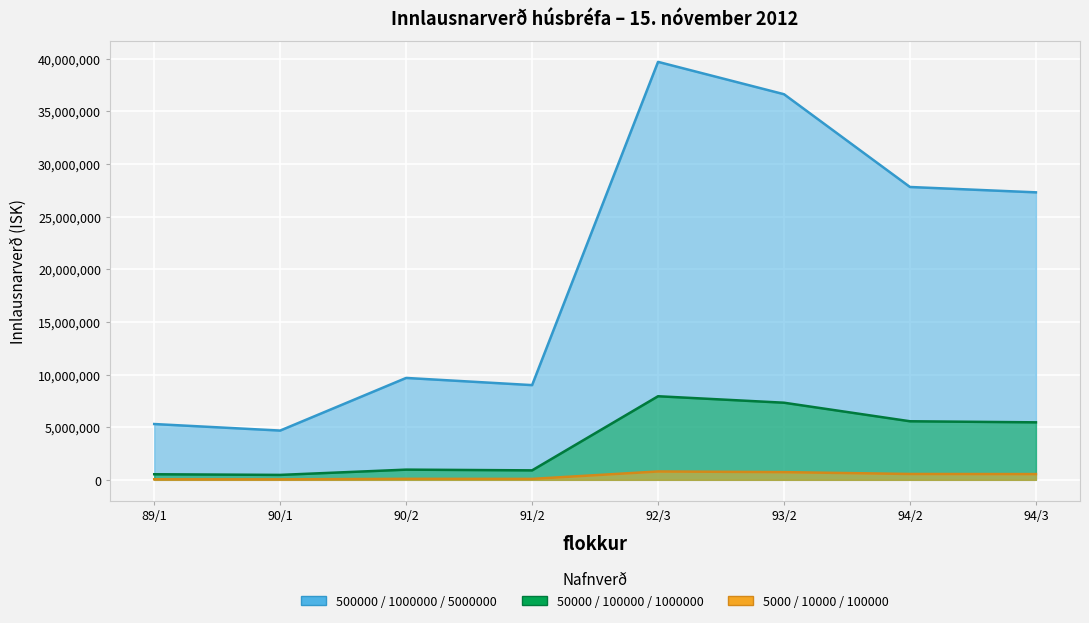

Reading right to left, what are all the values shown in this chart?

500000 / 1000000 / 5000000: 27304100	27812550	36622750	39696350	8995280	9677300	4679070	5299800
50000 / 100000 / 1000000: 5460820	5562510	7324550	7939270	899528	967730	467907	529980
5000 / 10000 / 100000: 546082	556251	732455	793927	89953	96773	46791	52998